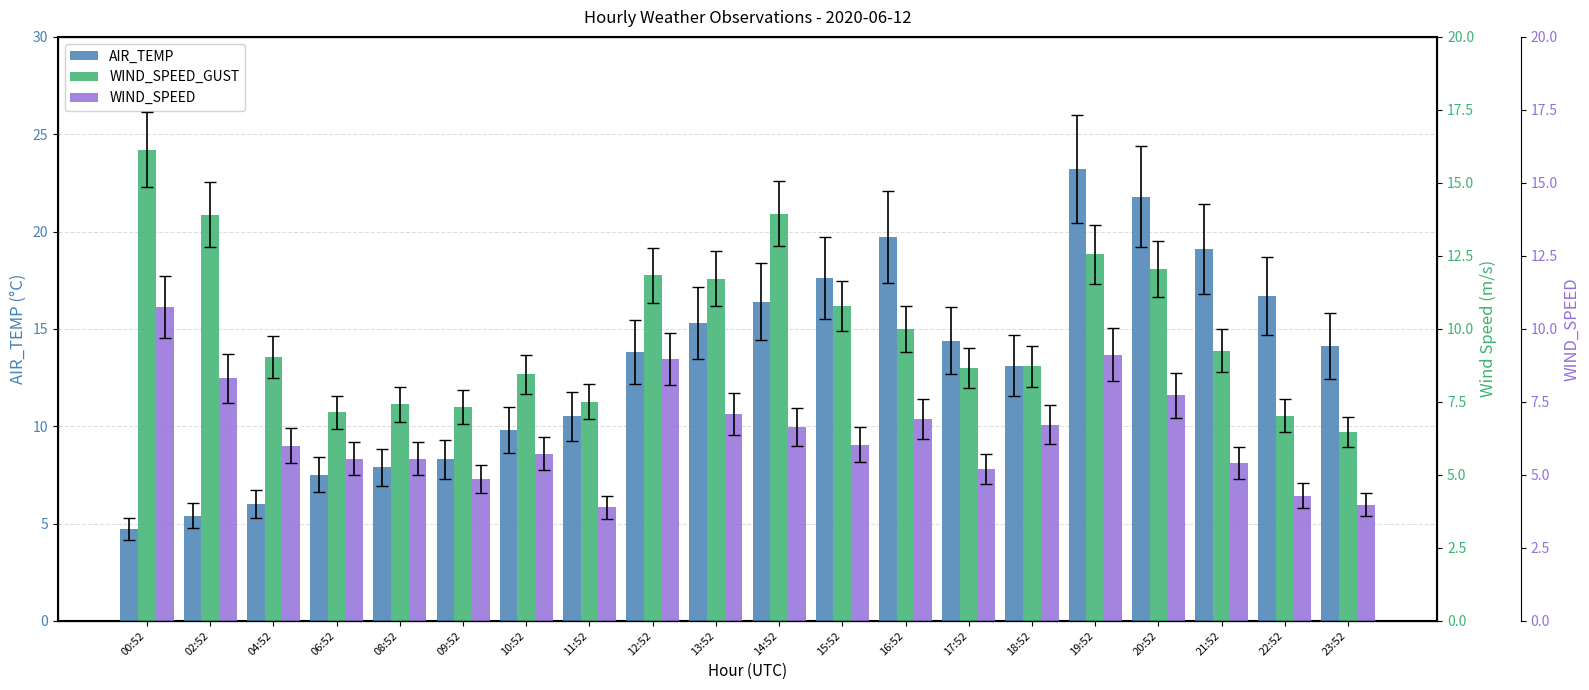

What is the maximum value for AIR_TEMP?

23.2